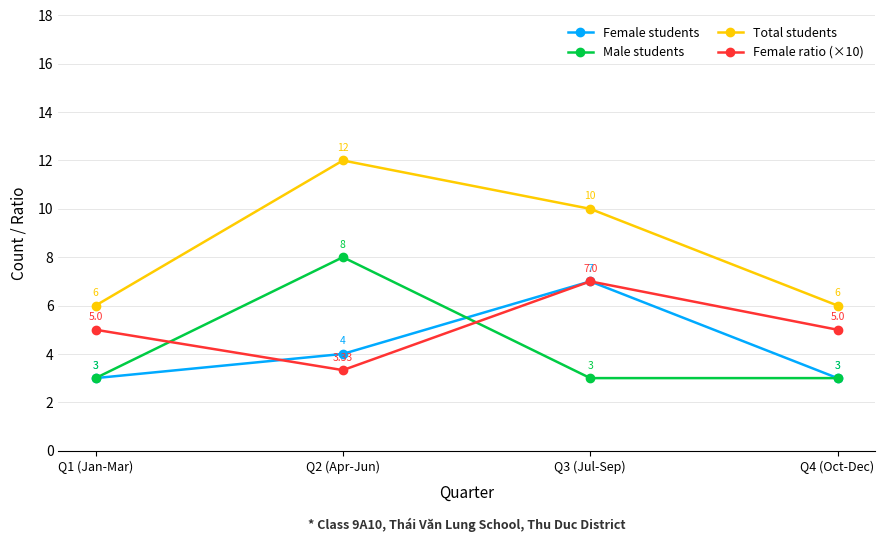

What is the difference between the highest and lowest values at Q1 (Jan-Mar)?

3.0